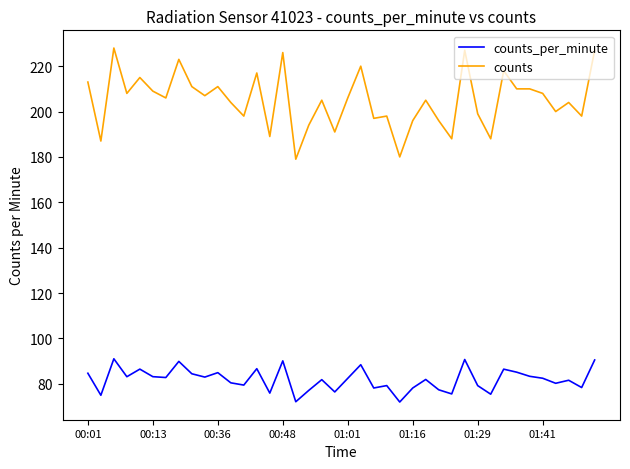

What is the sum of all counts values?

8196.0